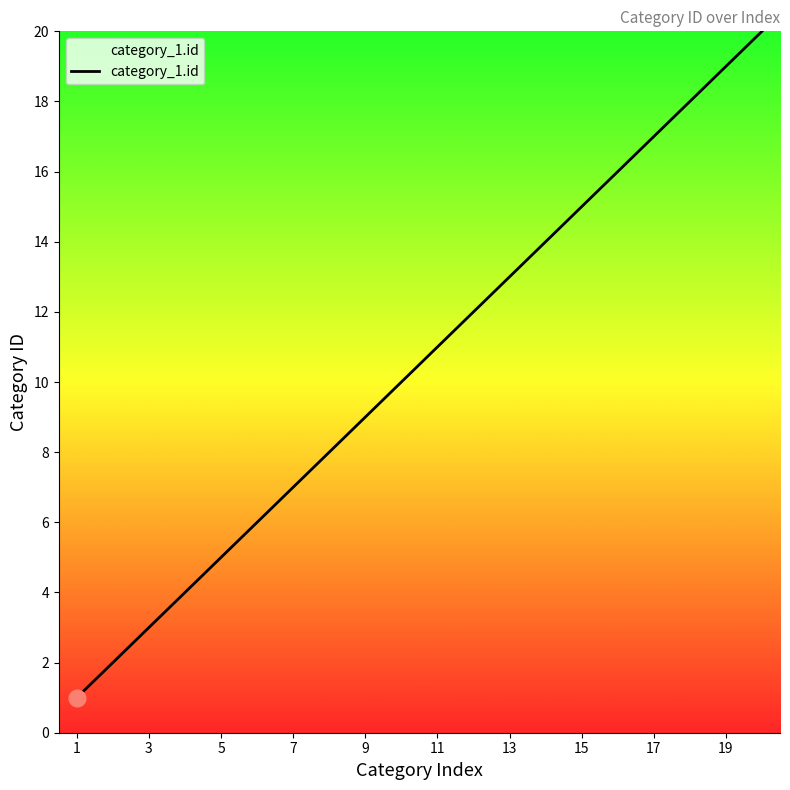

Reading left to right, what are all the values shown in this chart?

1	2	3	4	5	6	7	8	9	10	11	12	13	14	15	16	17	18	19	20